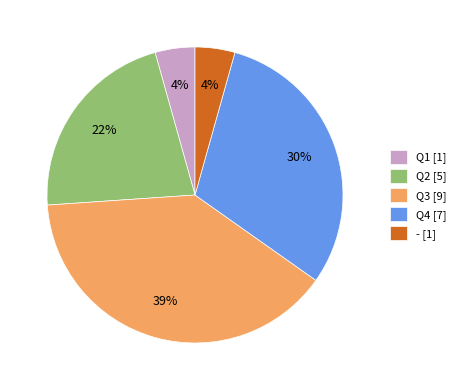

To the nearest percent, what is the average slice percentage?

20%